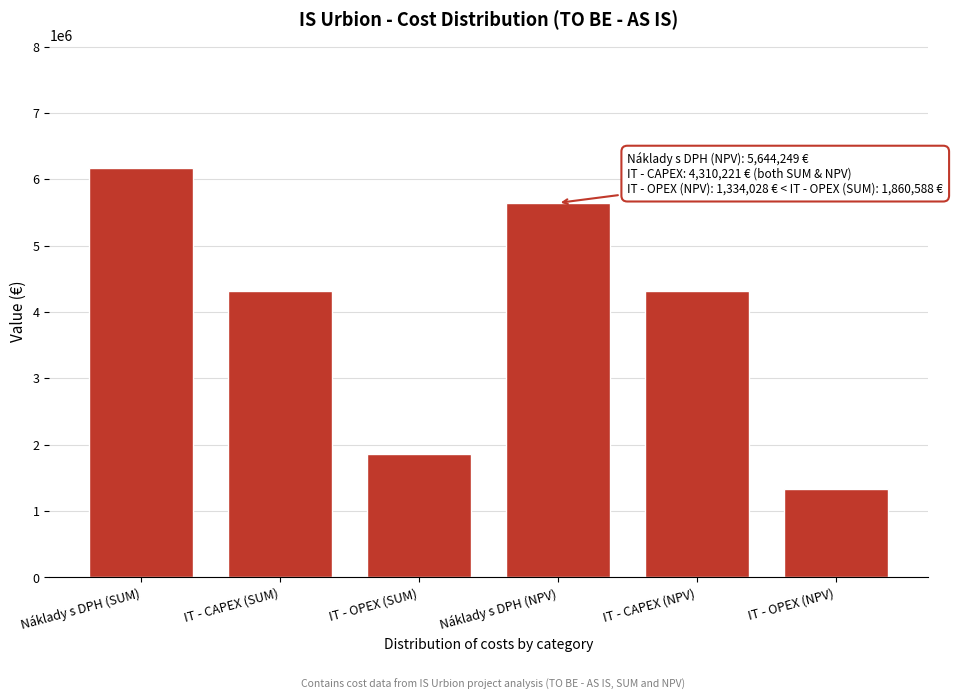

Reading left to right, extract all data points from this chart.

Náklady s DPH (SUM)=6170809.3	IT - CAPEX (SUM)=4310220.9	IT - OPEX (SUM)=1860588.4	Náklady s DPH (NPV)=5644249.0	IT - CAPEX (NPV)=4310220.9	IT - OPEX (NPV)=1334028.1